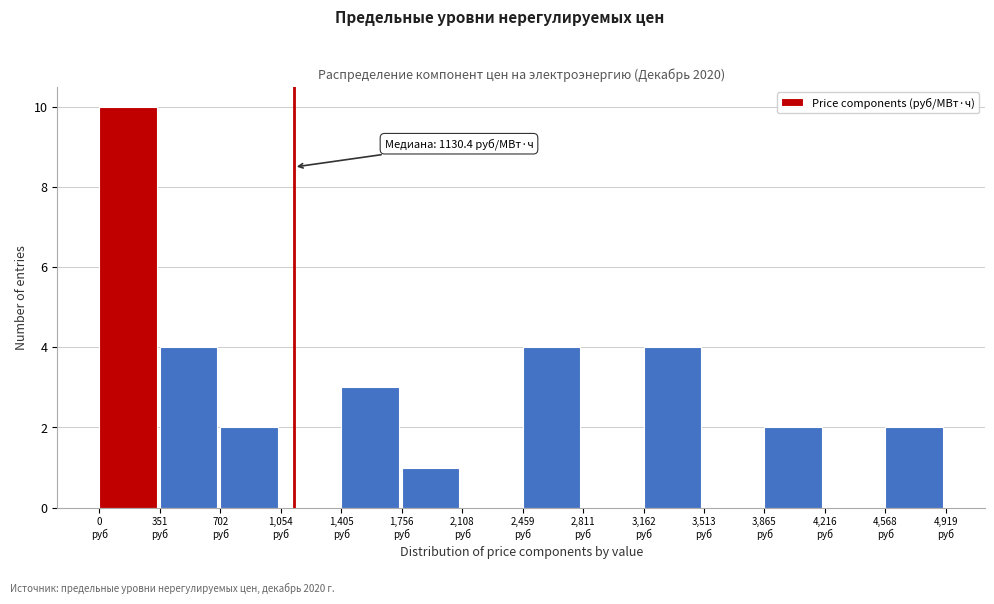

Over which range of the x-axis is the bar tallest?

0 to 350